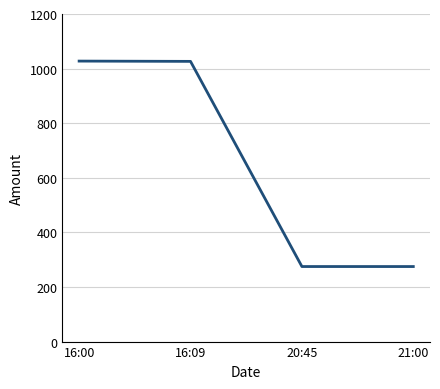

Is this an area chart (filled region under the line)?

No